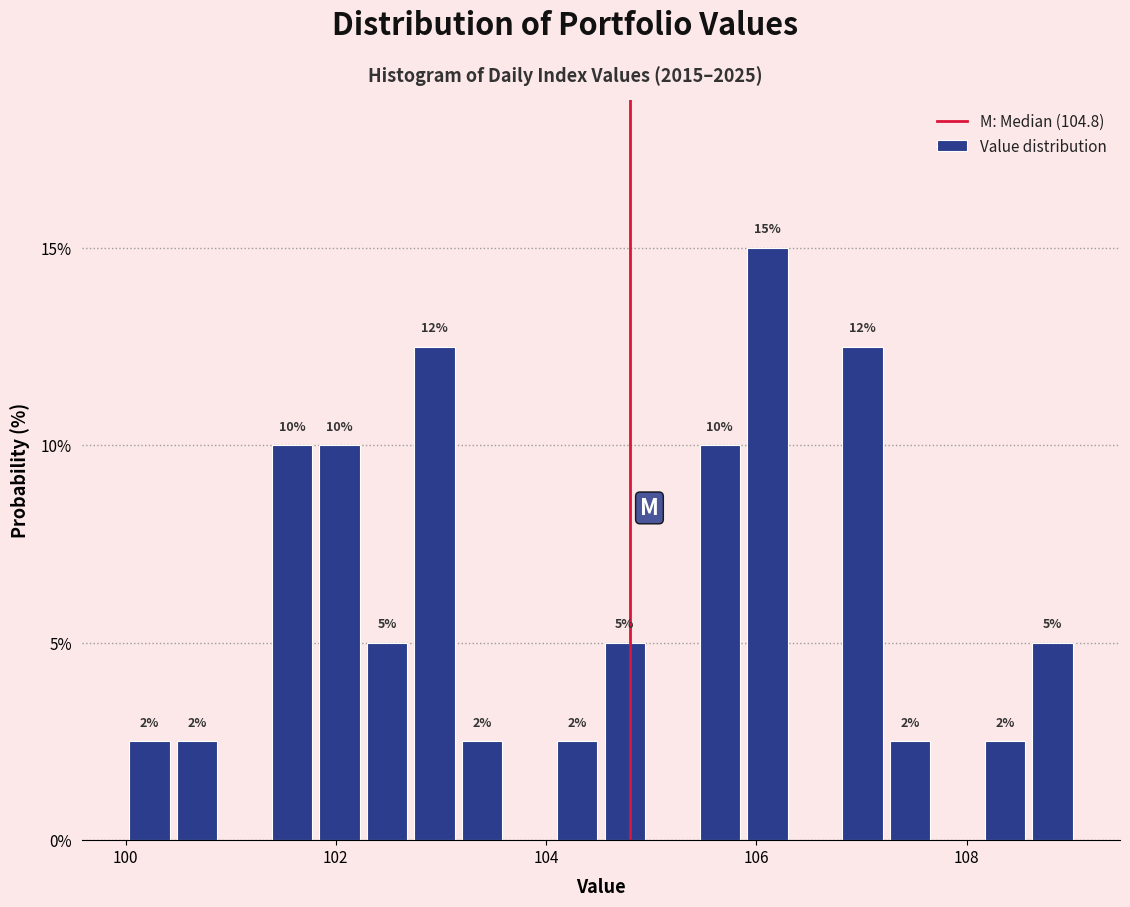

Read against the x-axis, roughly where is the centre of the tallest bar?

106.2